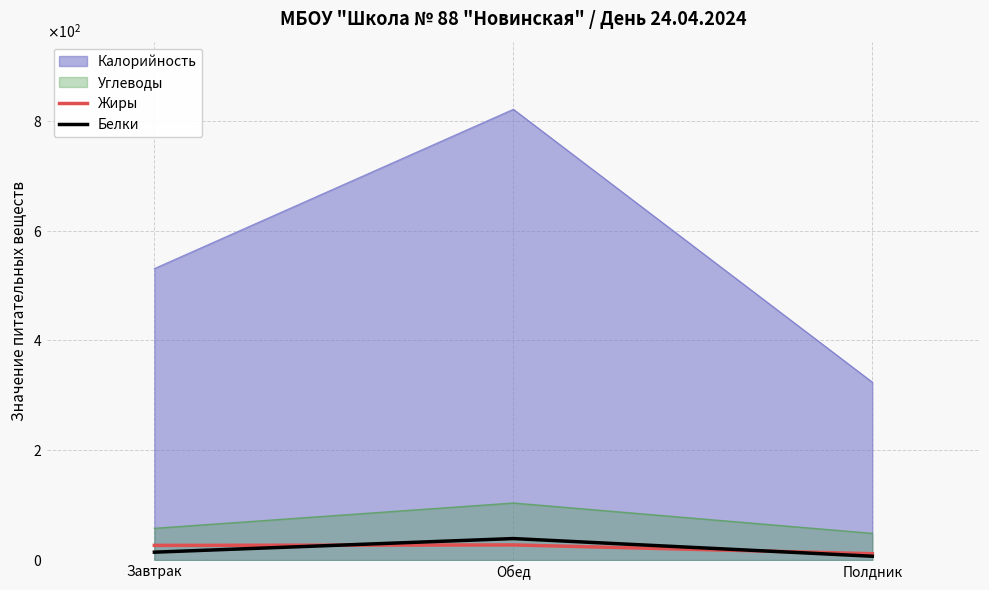

How many data points in Жиры are above 26?

2